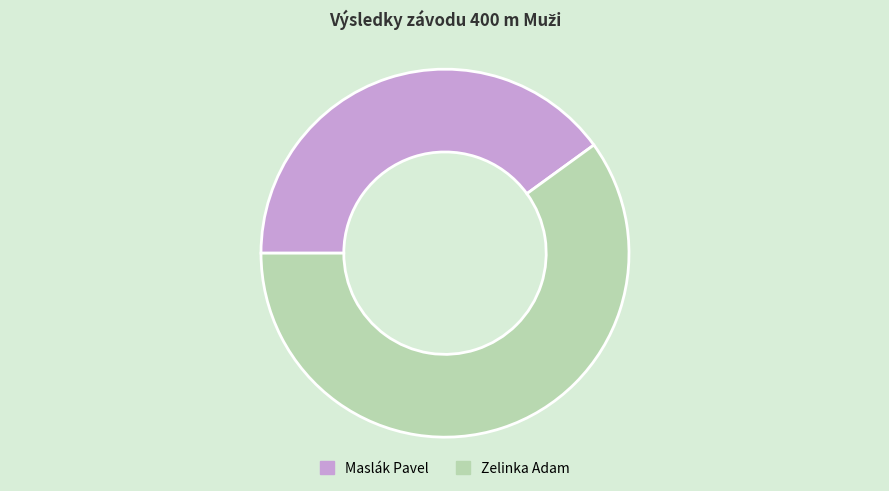

Do Zelinka Adam and Maslák Pavel together represent more than half of the pie?

Yes